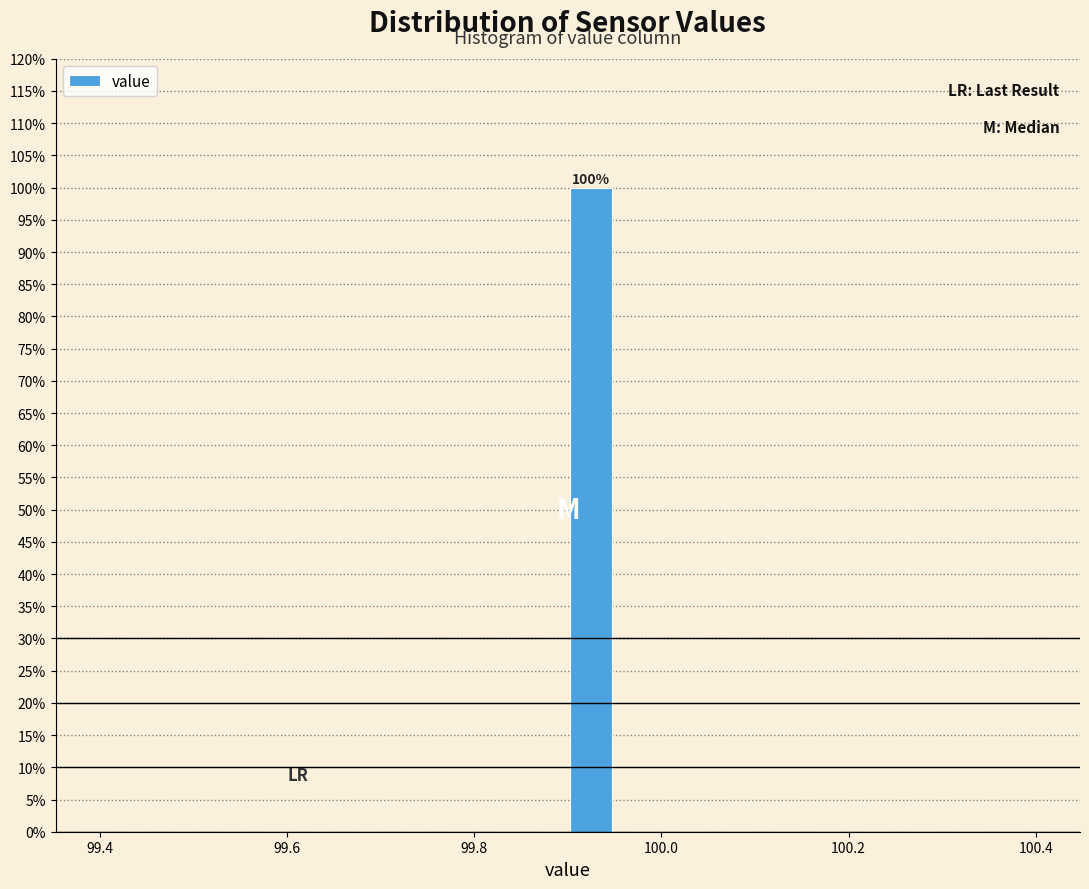

Read against the x-axis, roughly where is the centre of the tallest bar?

99.92